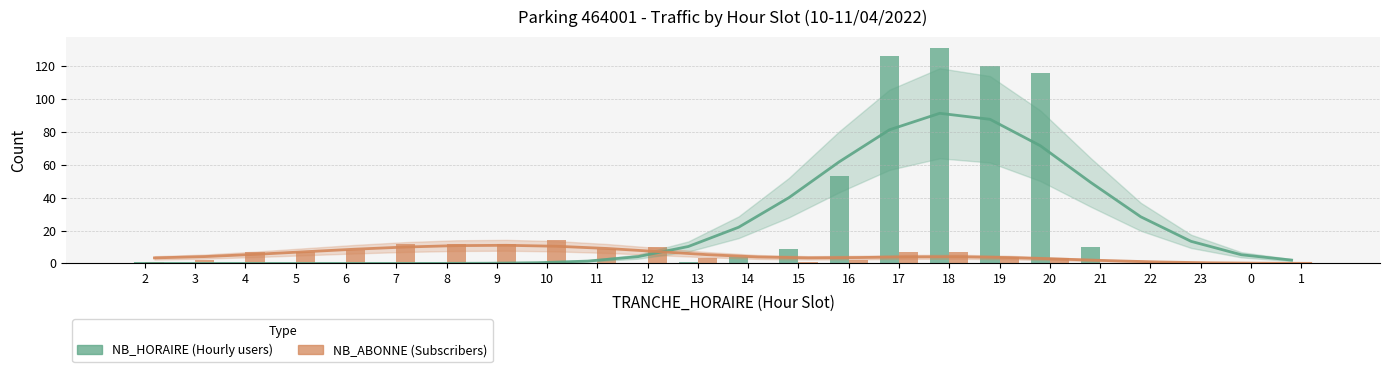

What is the label of the 10th bar from the right?

16